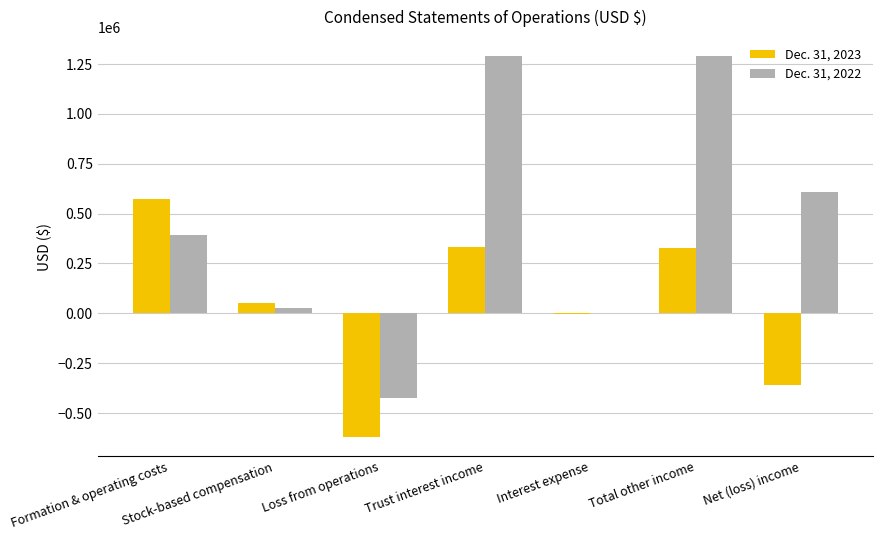

What is the sum of the Dec. 31, 2023 values at Trust interest income and Loss from operations?

-287093